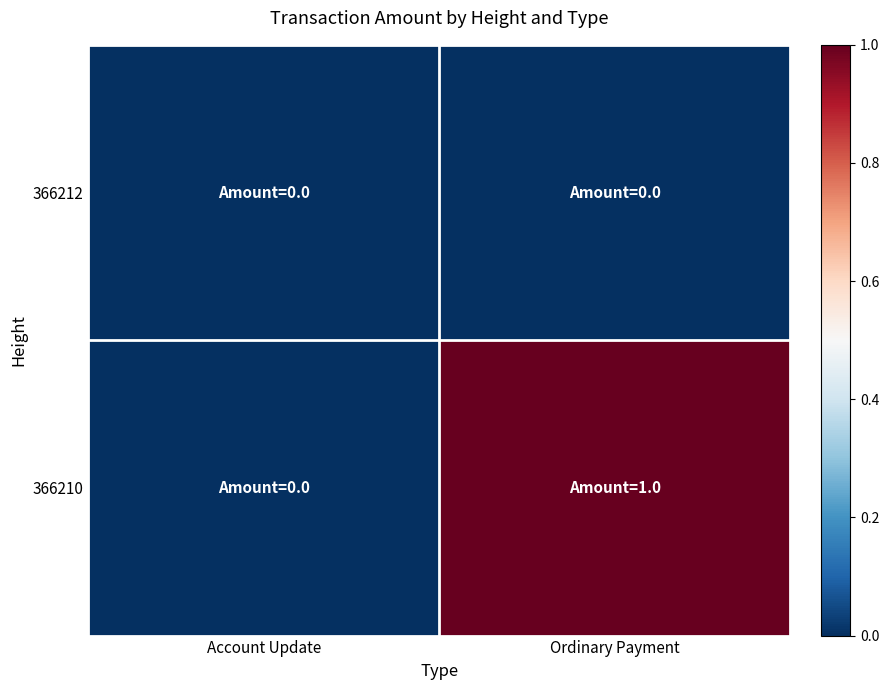

Reading right to left, transcribe all the data shown in this chart.

366212: Ordinary Payment=0	Account Update=0
366210: Ordinary Payment=1	Account Update=0